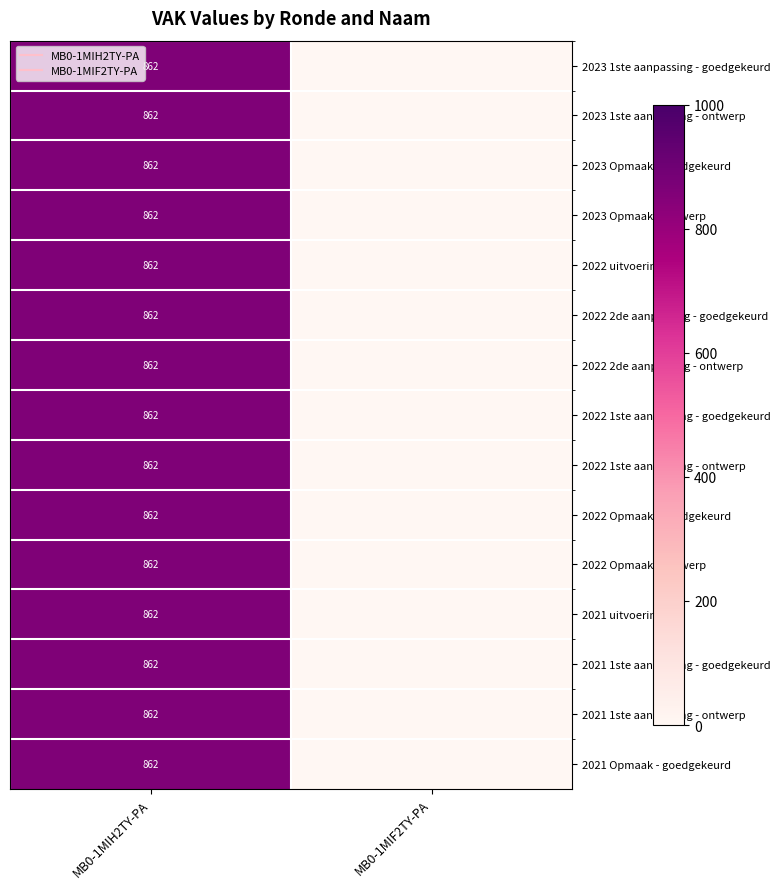

The 2023 Opmaak - ontwerp series shows 506 at MB0-1MIH2TY-PA. True or false?

False